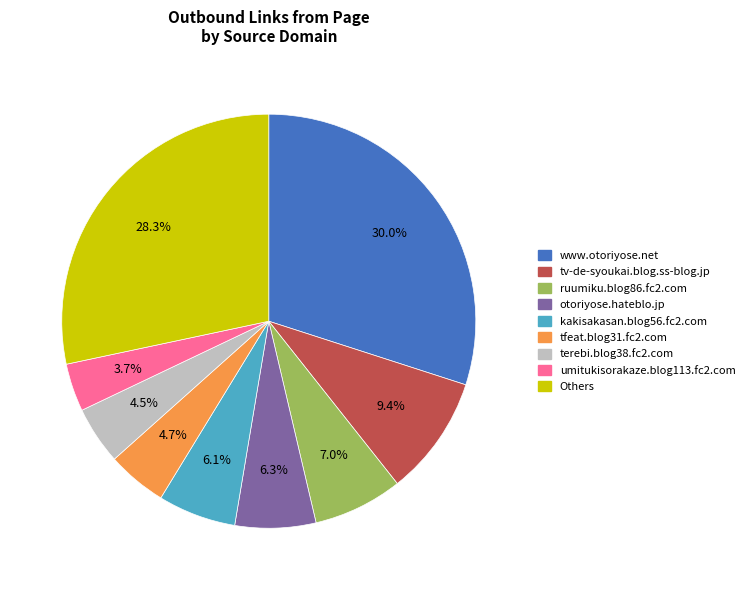

Is there any slice that represents more than half of the pie?

No